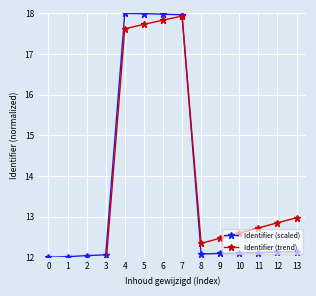

Which series has the widest spread of values?

Identifier (trend)